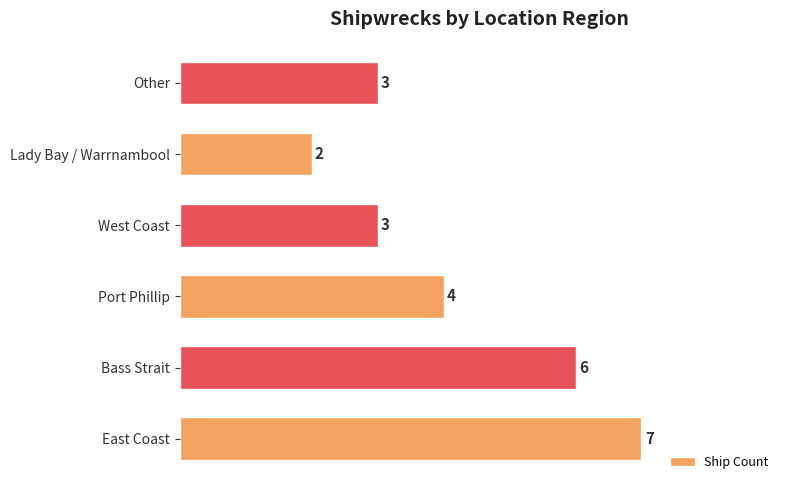

The chart shows a value of 3 at West Coast. True or false?

True